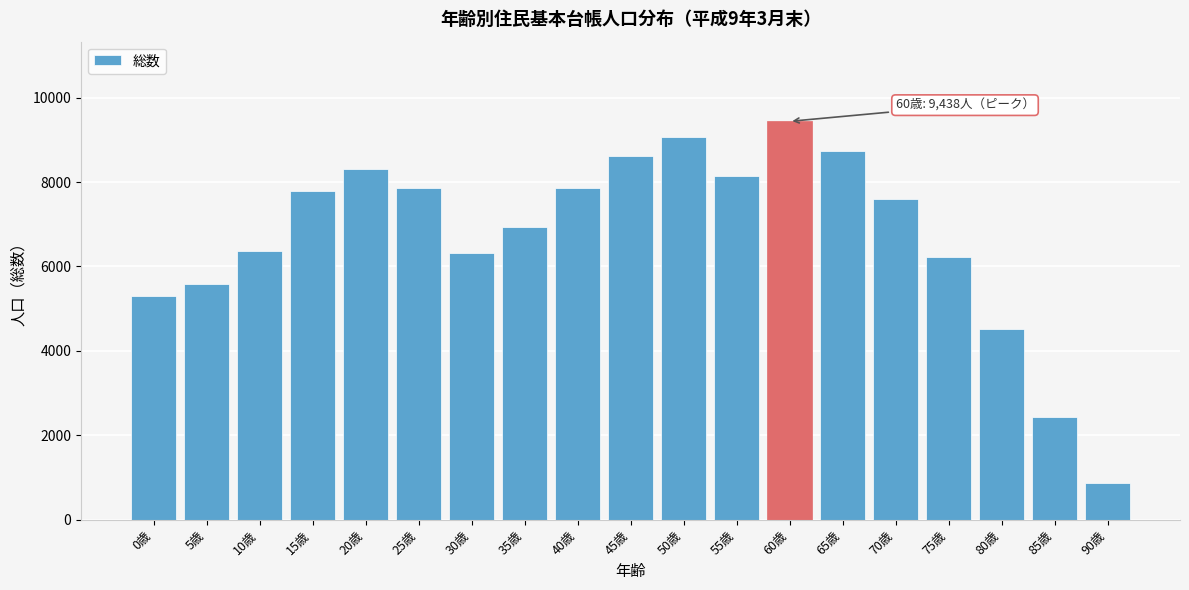

Is it true that the value at 25歳 is 11631?

False